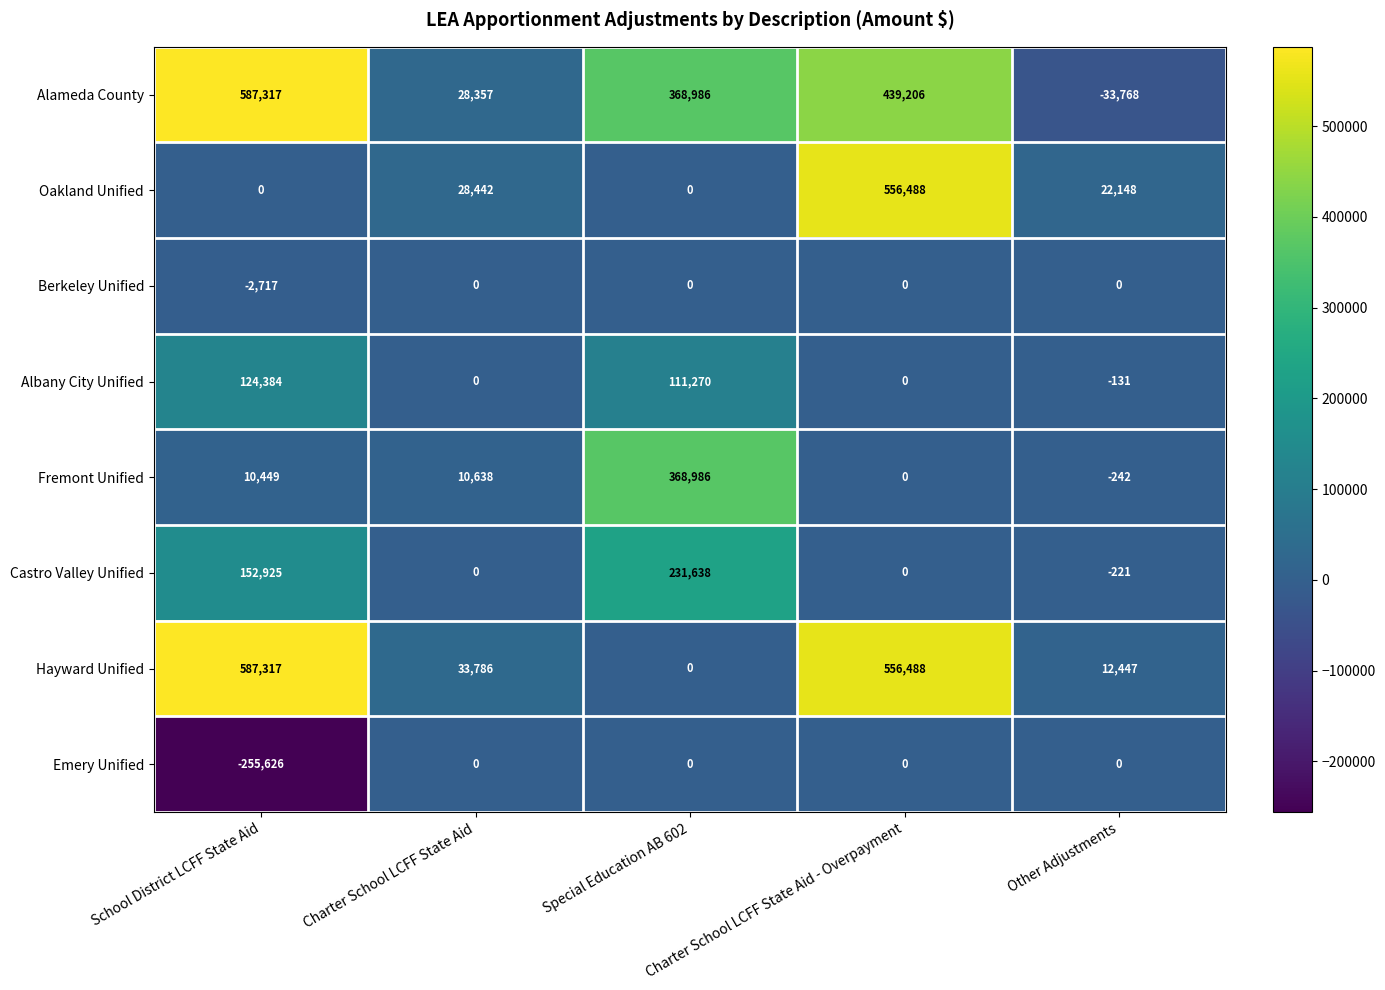

Which series has the largest range (max minus min)?

Alameda County